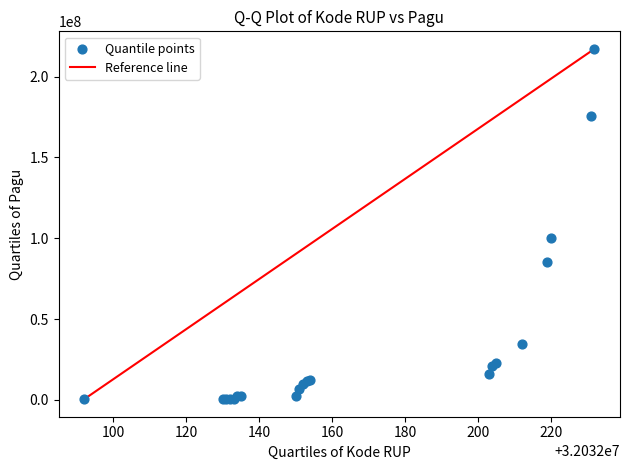

What Y value in the scatter plot is closest to 108800000?

99958000.0